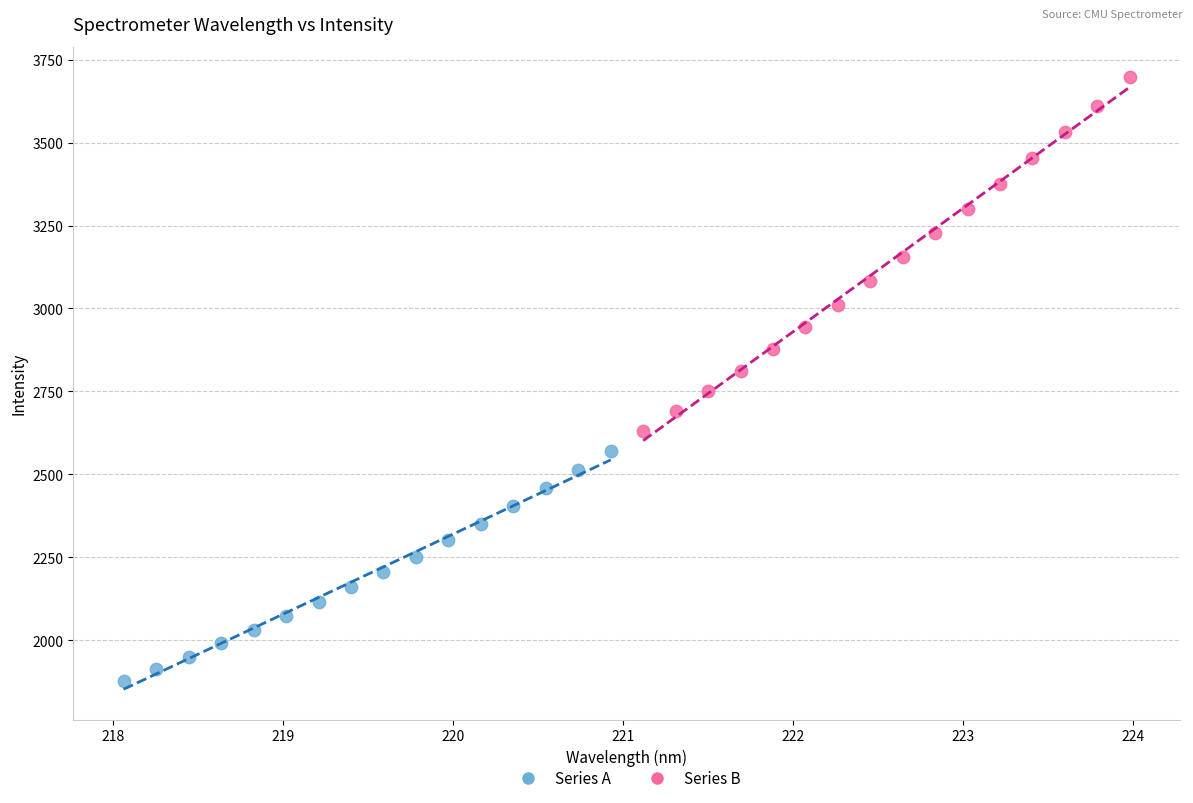

Which series reaches the maximum Y coordinate?

Series B